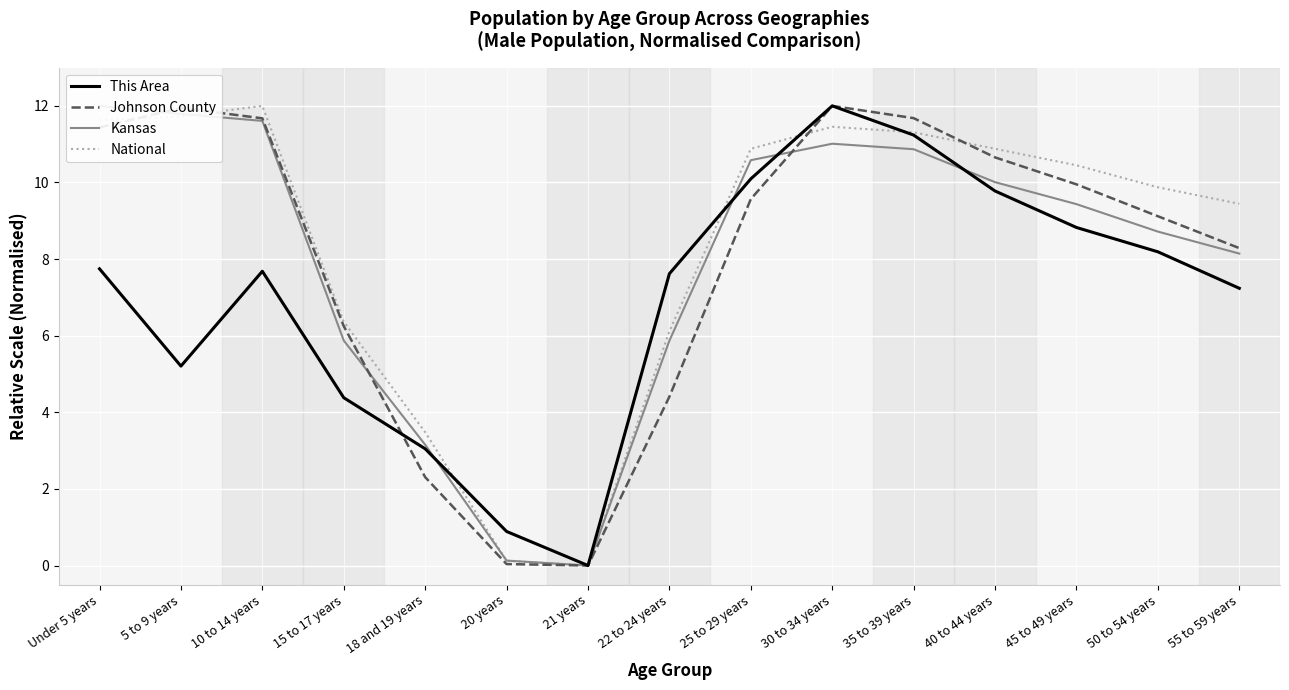

Is the value of Johnson County at 40 to 44 years greater than the value of National at 35 to 39 years?

No